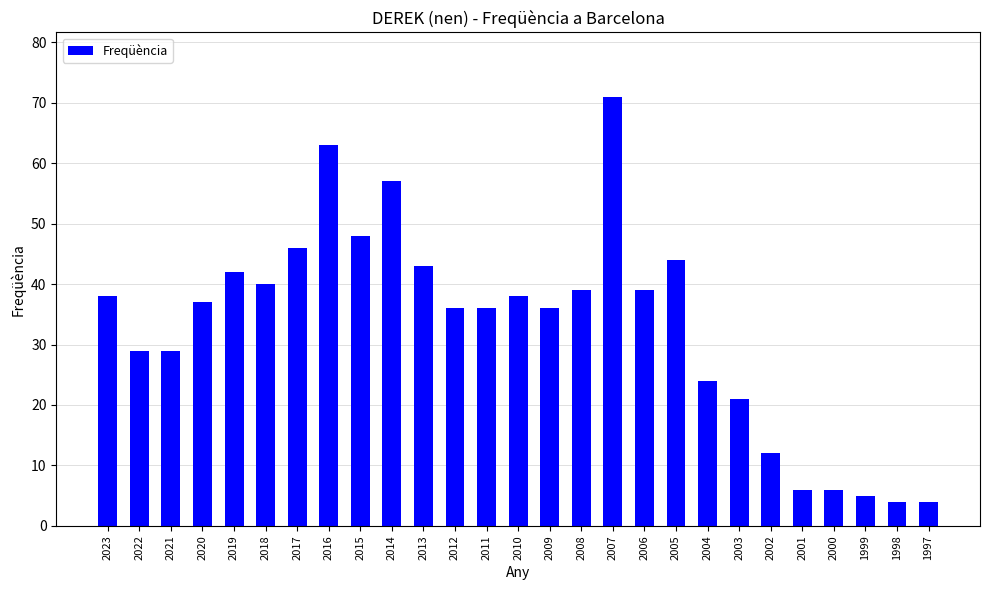

Where is the data nearest to the value 37?

2020